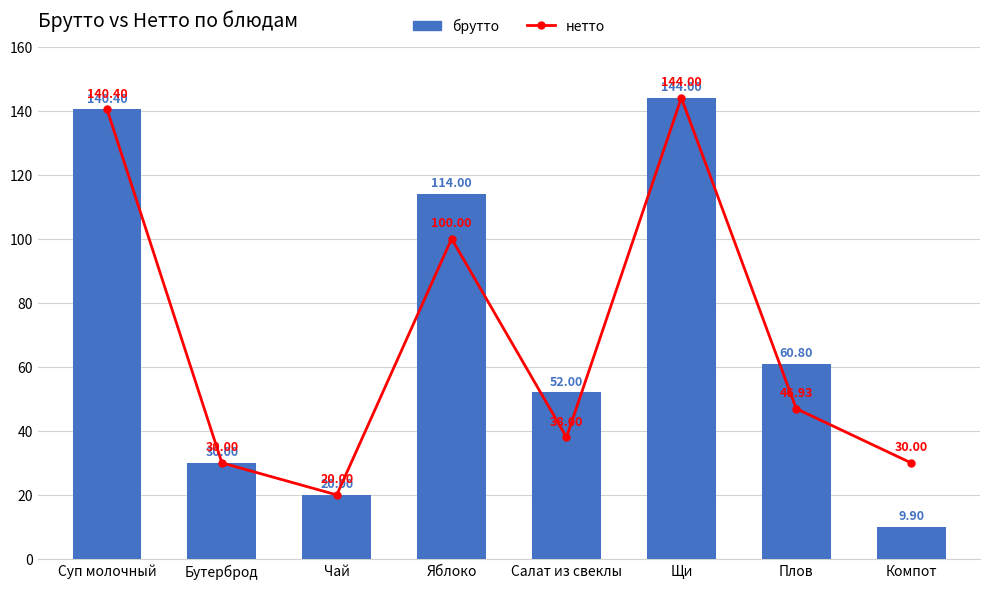

What are all the series names shown in the legend?

нетто, брутто